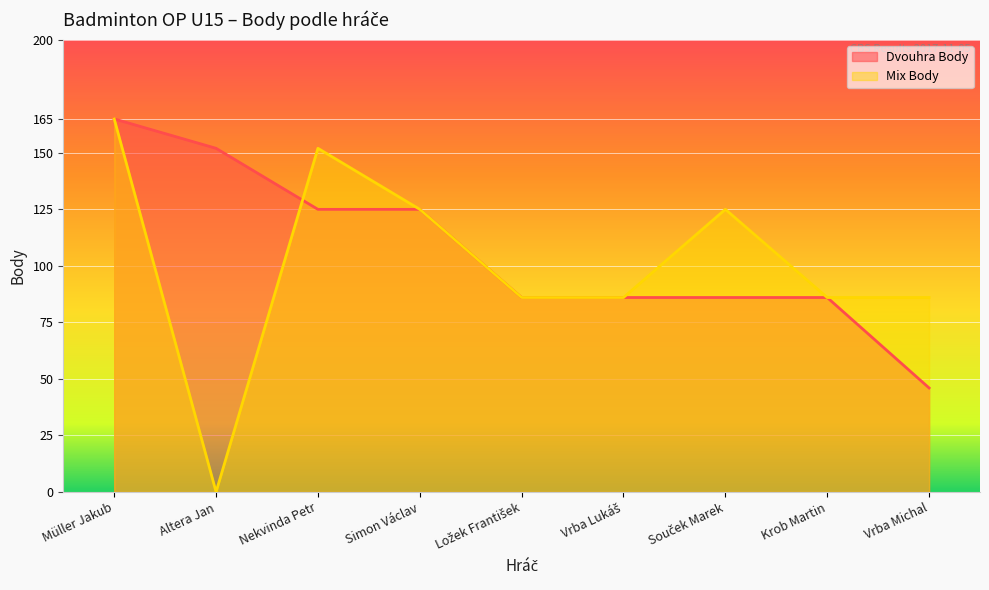

True or false: Dvouhra Body has more than 0 points higher than both neighbors.

False